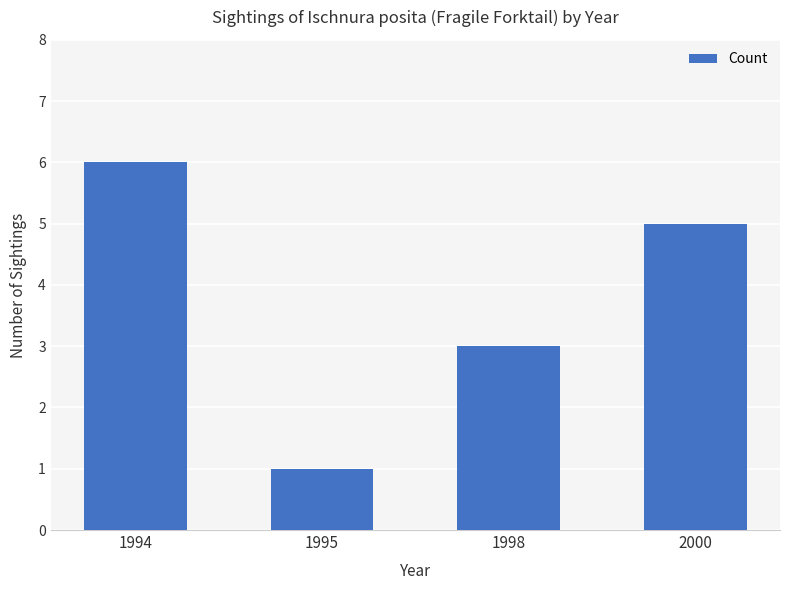

Reading right to left, list all the values displayed in this chart.

2000=5	1998=3	1995=1	1994=6